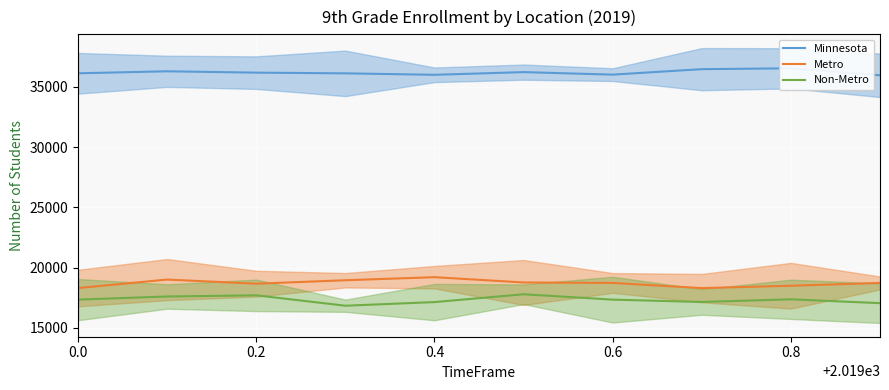

What is the difference between the Minnesota values at 6 and 0.0?

111.2